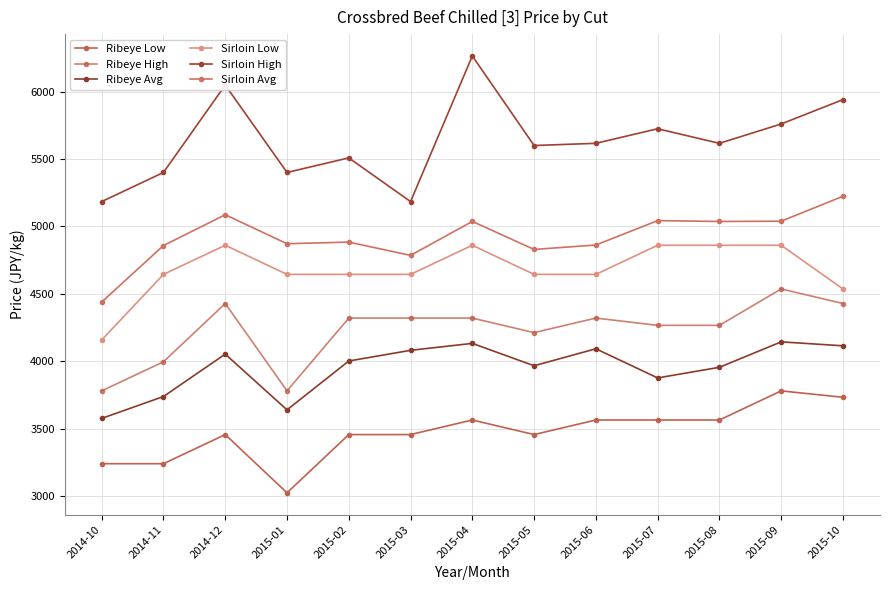

Which category has the highest value in the Sirloin Avg series?

2015-10